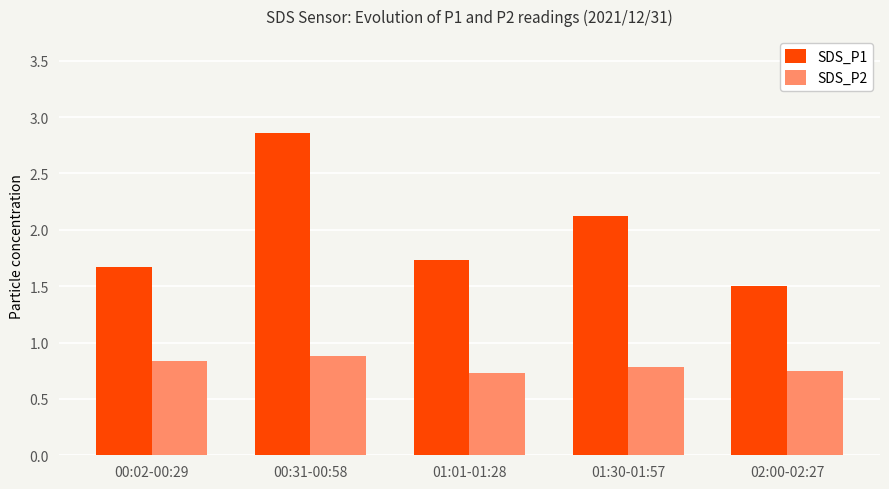

How many SDS_P2 values are between 0 and 1?

5